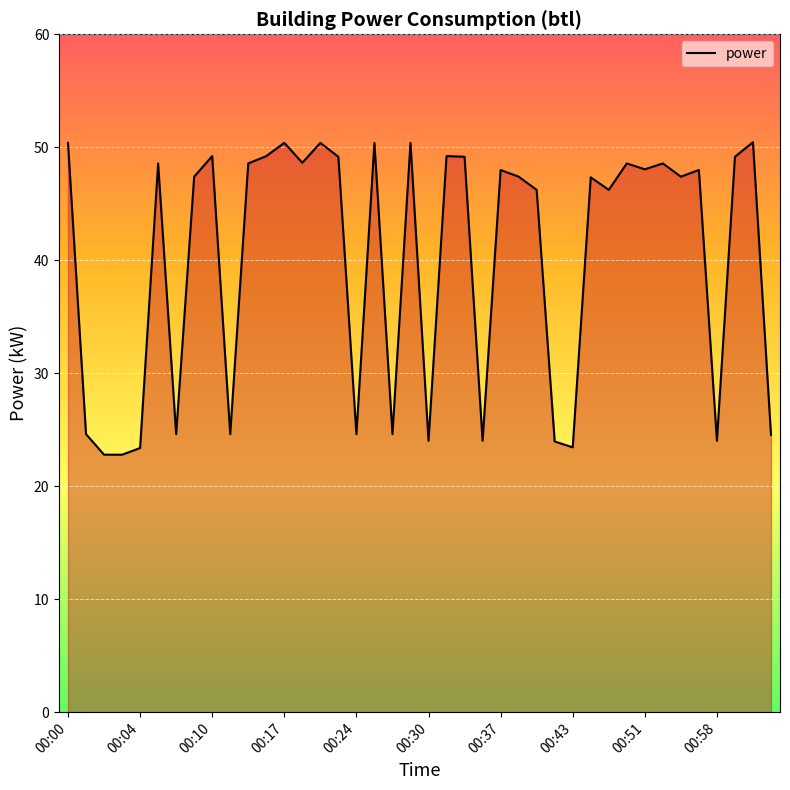

What is the difference between the maximum and minimum values?

27.7